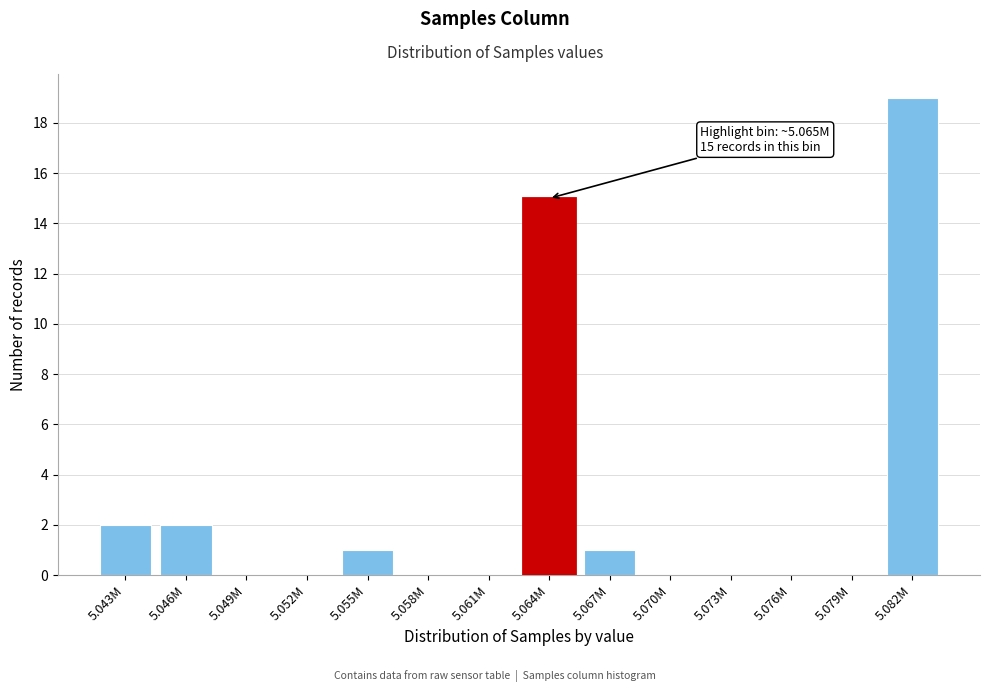

Reading left to right, extract all data points from this chart.

5.043M=2	5.046M=2	5.049M=0	5.052M=0	5.055M=1	5.058M=0	5.061M=0	5.064M=15	5.067M=1	5.070M=0	5.073M=0	5.076M=0	5.079M=0	5.082M=19